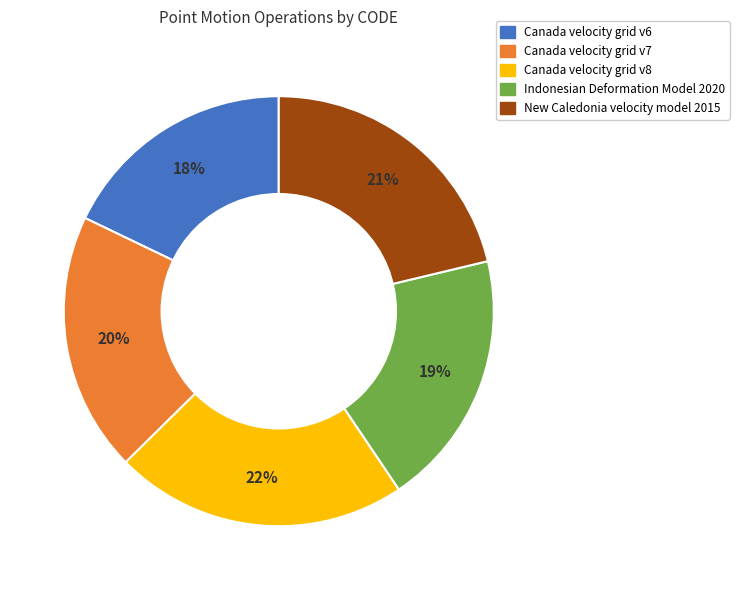

To the nearest percent, what is the difference between the Indonesian Deformation Model 2020 and New Caledonia velocity model 2015 slice percentages?

2%